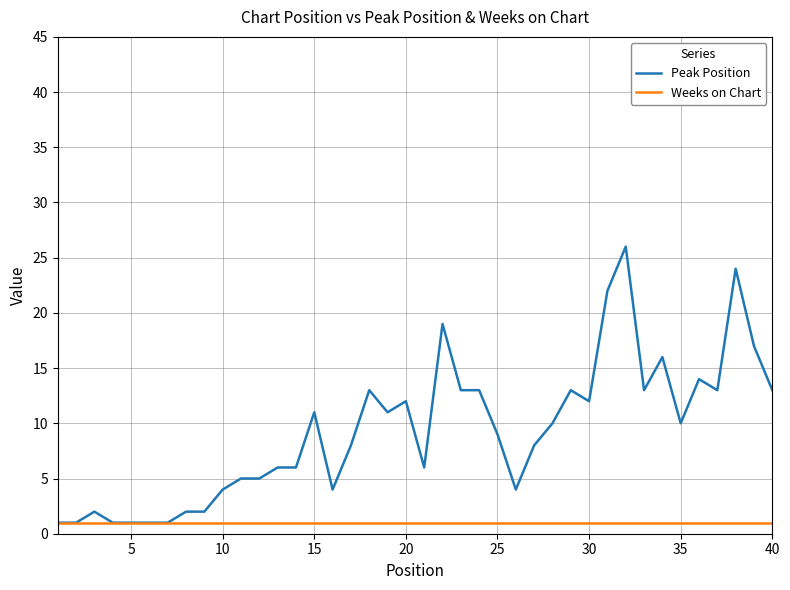

What is the minimum value for Peak Position?

1